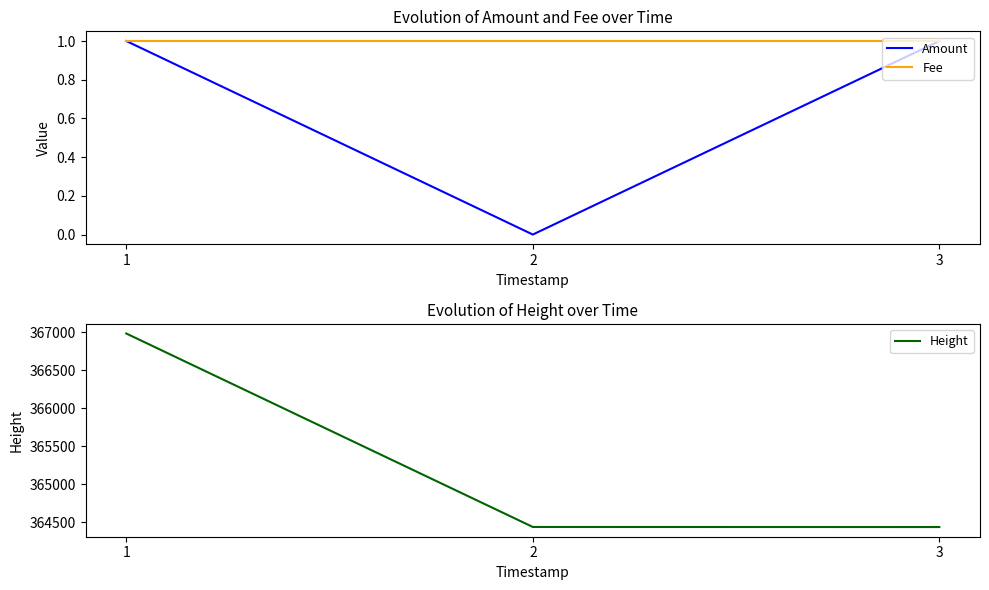

Which category has the highest value across all series?

1